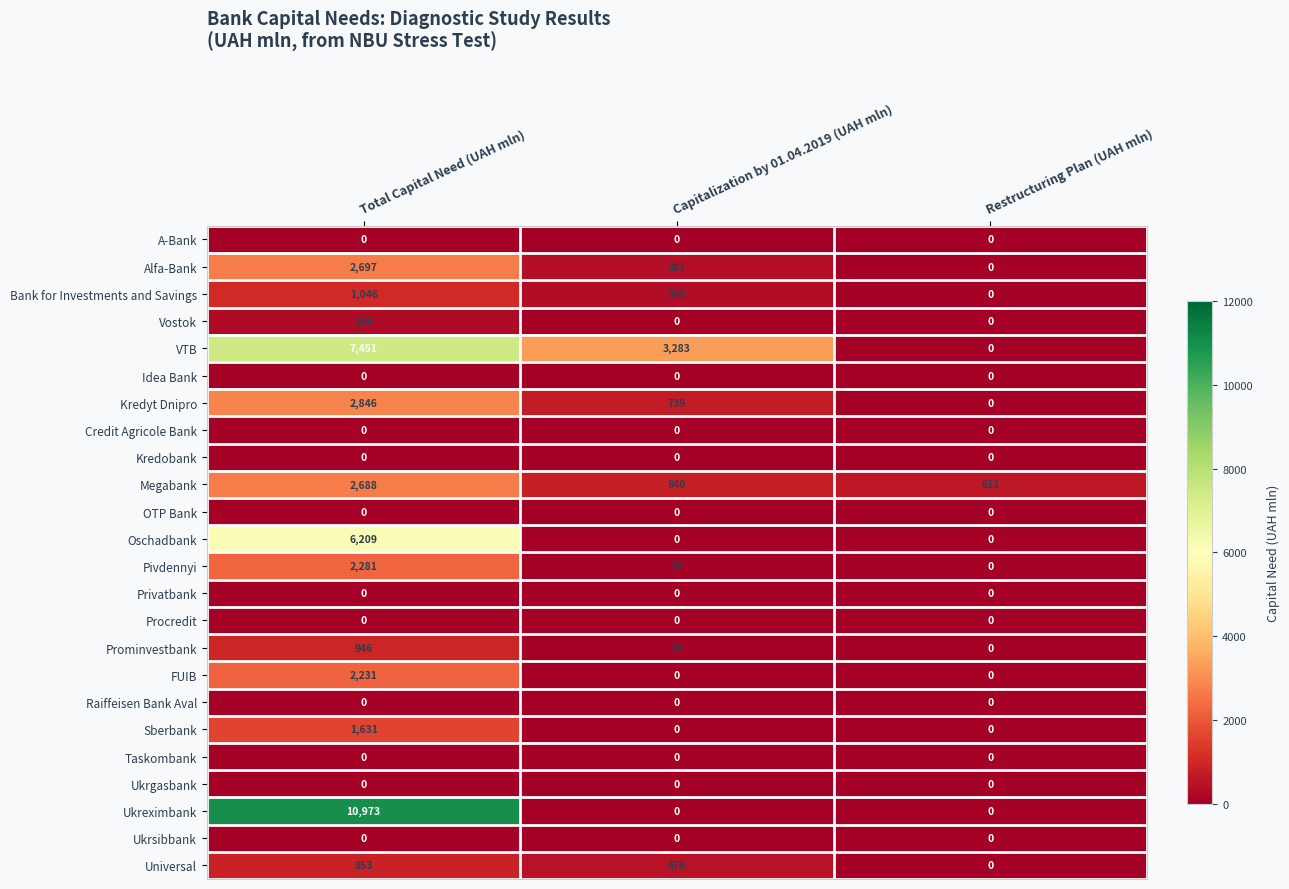

What is the highest value of the Bank for Investments and Savings series?

1046